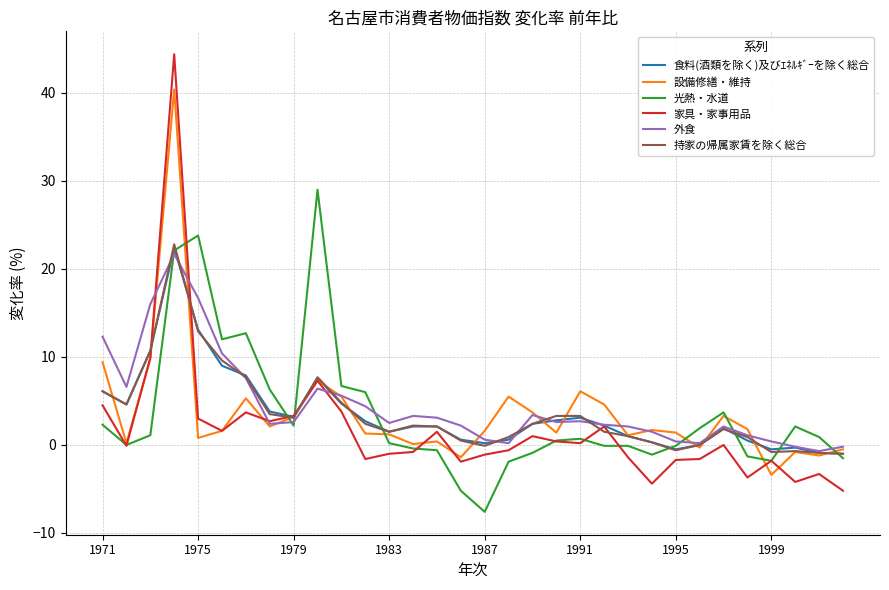

What is the smallest value displayed?

-7.6